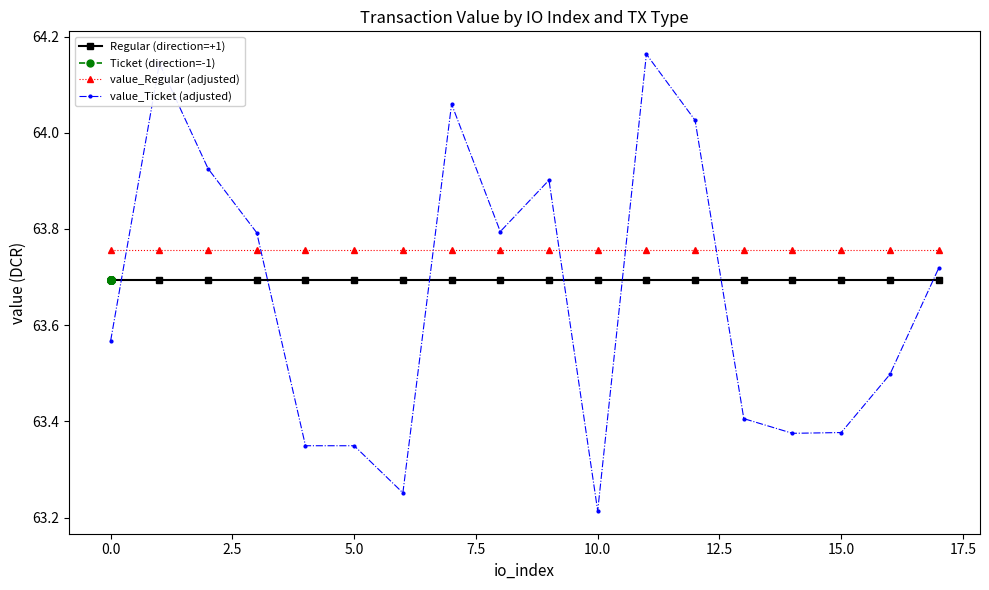

Which category has the lowest value in the value_Ticket (adjusted) series?

10.0